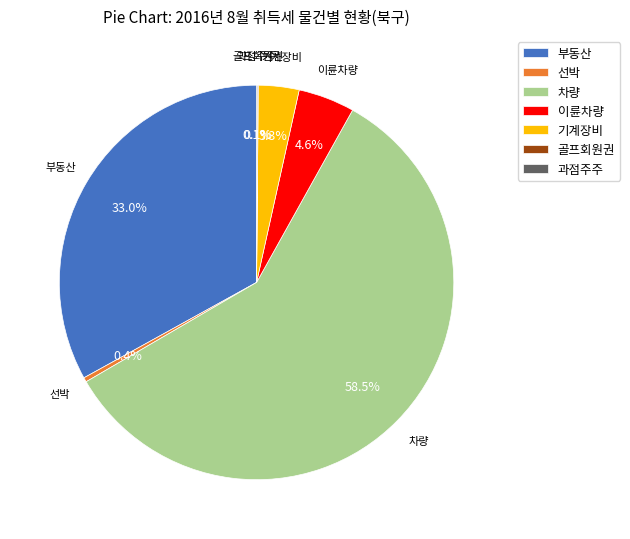

The 선박 slice represents 6% of the pie. True or false?

False